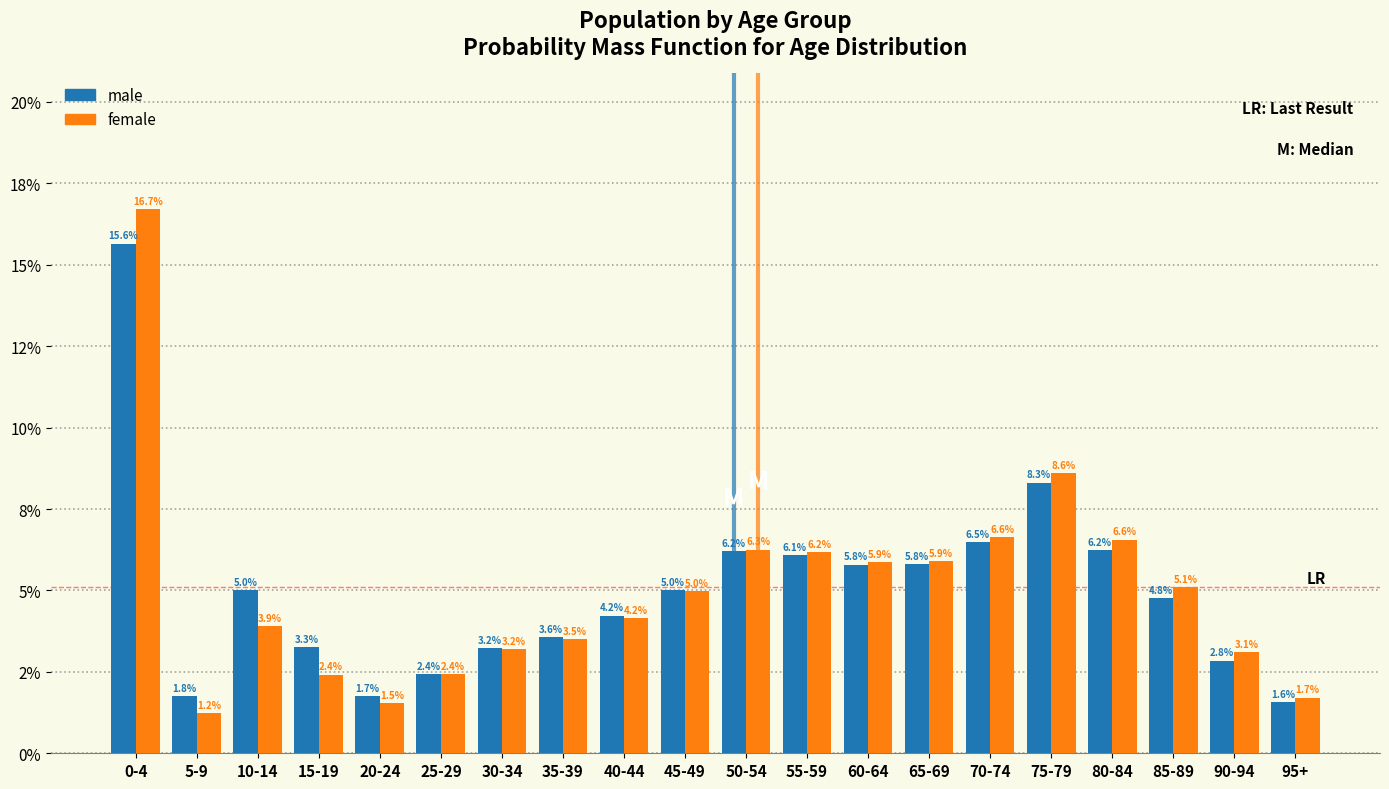

What are all the series names shown in the legend?

male, female